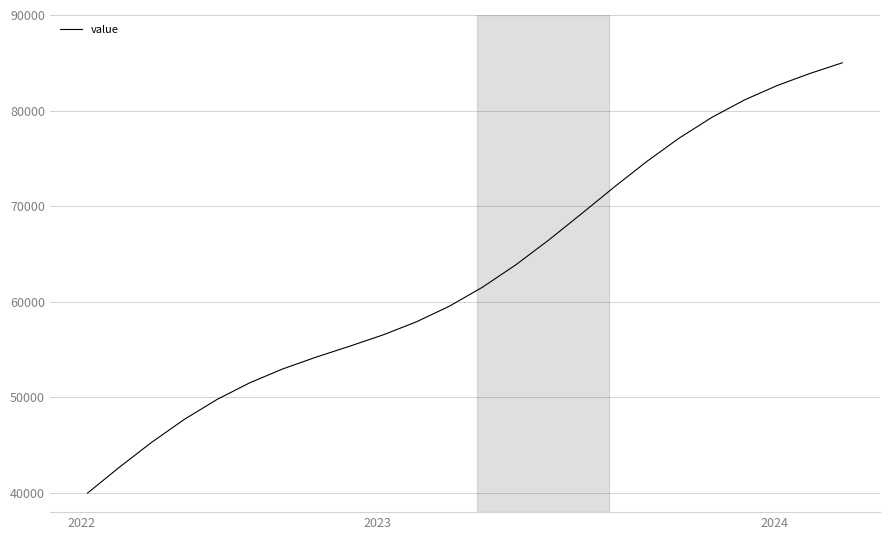

What is the minimum value shown in the chart?

40000.0